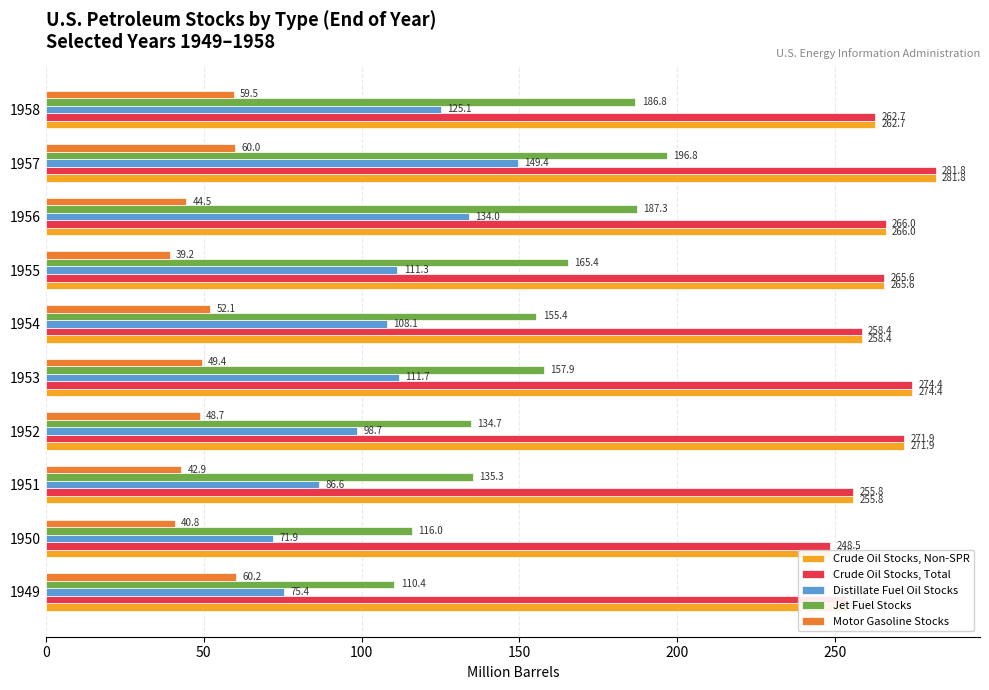

What position from the left is 8?

9